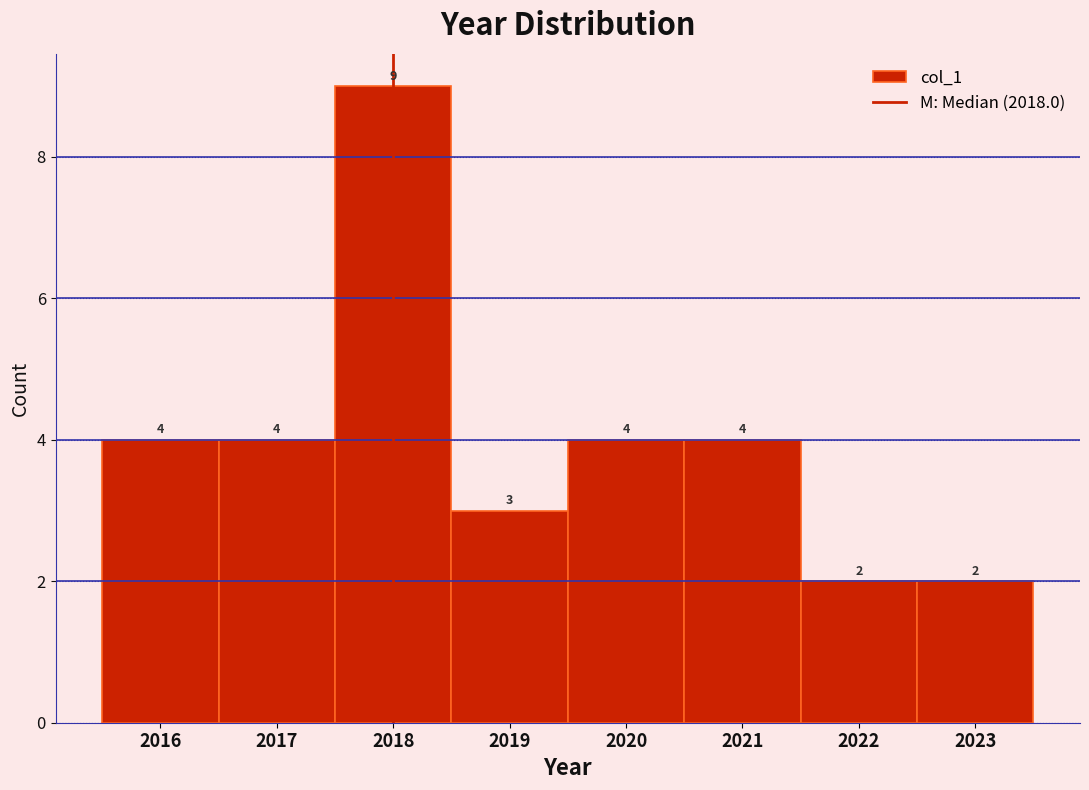

Over which range of the x-axis is the bar tallest?

2017.5 to 2018.5